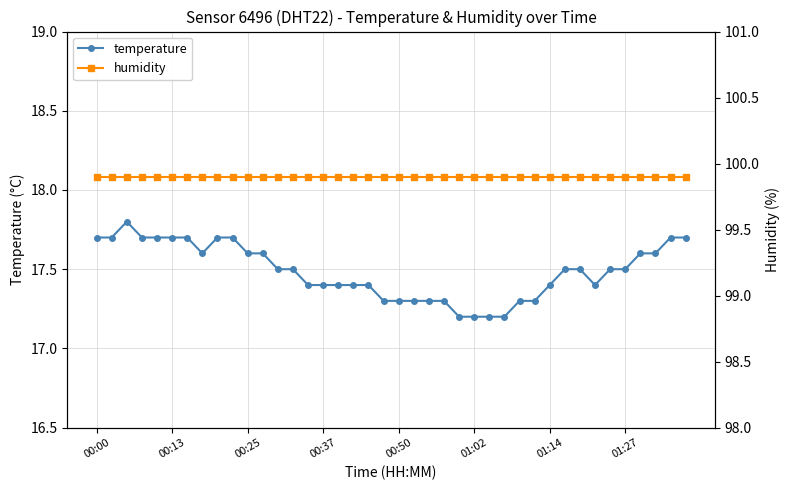

In temperature, how many points are lower than both neighbors (excluding endpoints)?

2